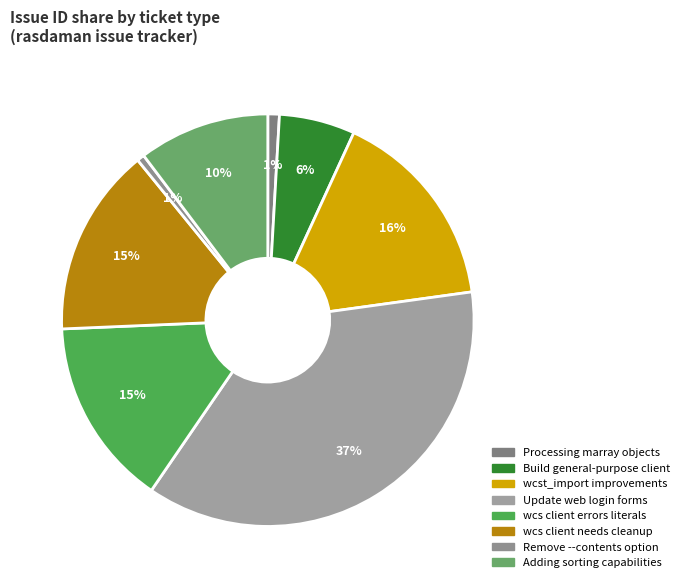

How many segments does this pie chart have?

8